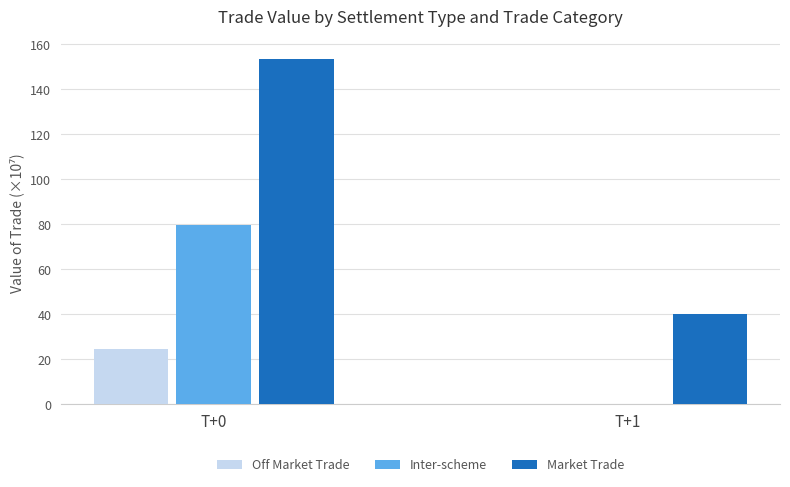

Between T+0 and T+1, which series saw the biggest shift?

Market Trade